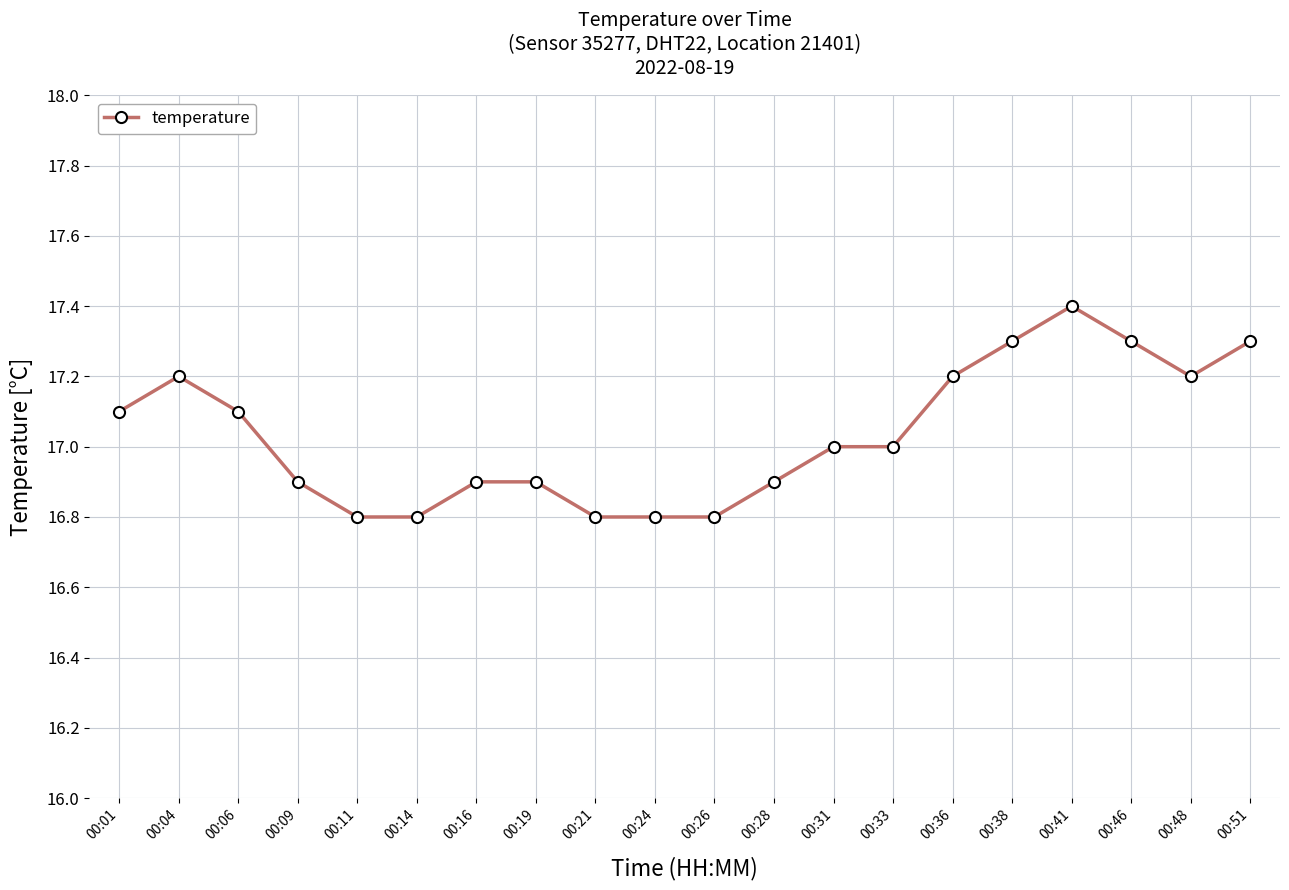

What is the smallest value displayed?

16.8